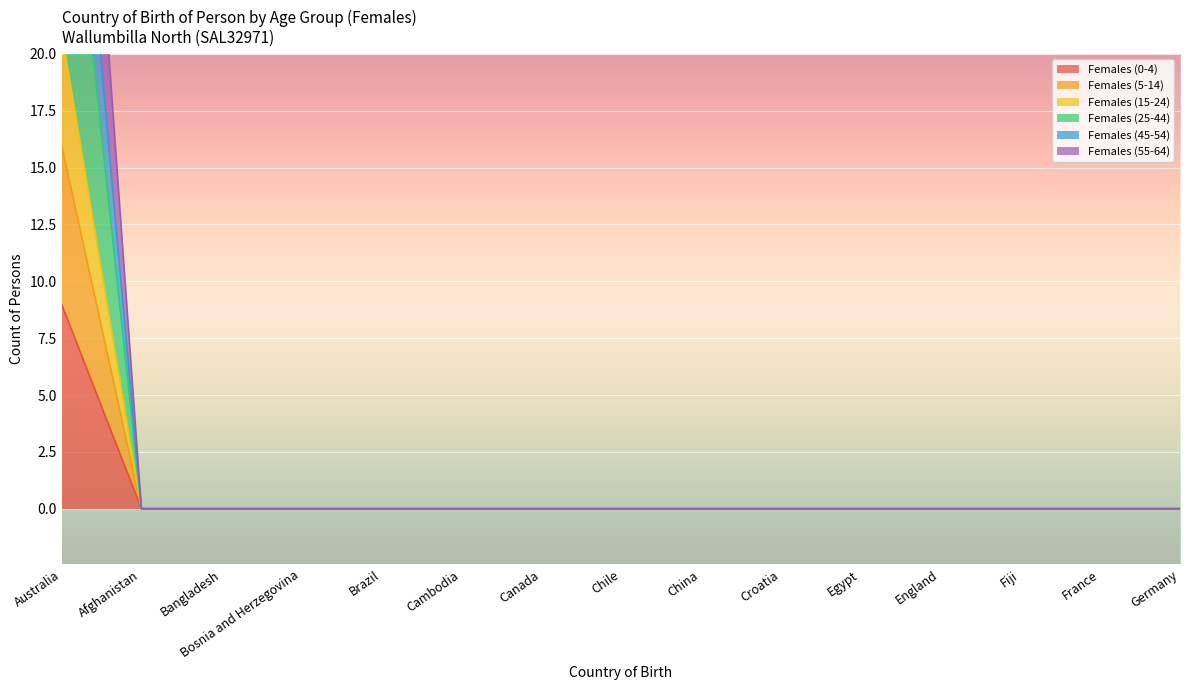

Which label corresponds to the largest value in the chart?

Australia